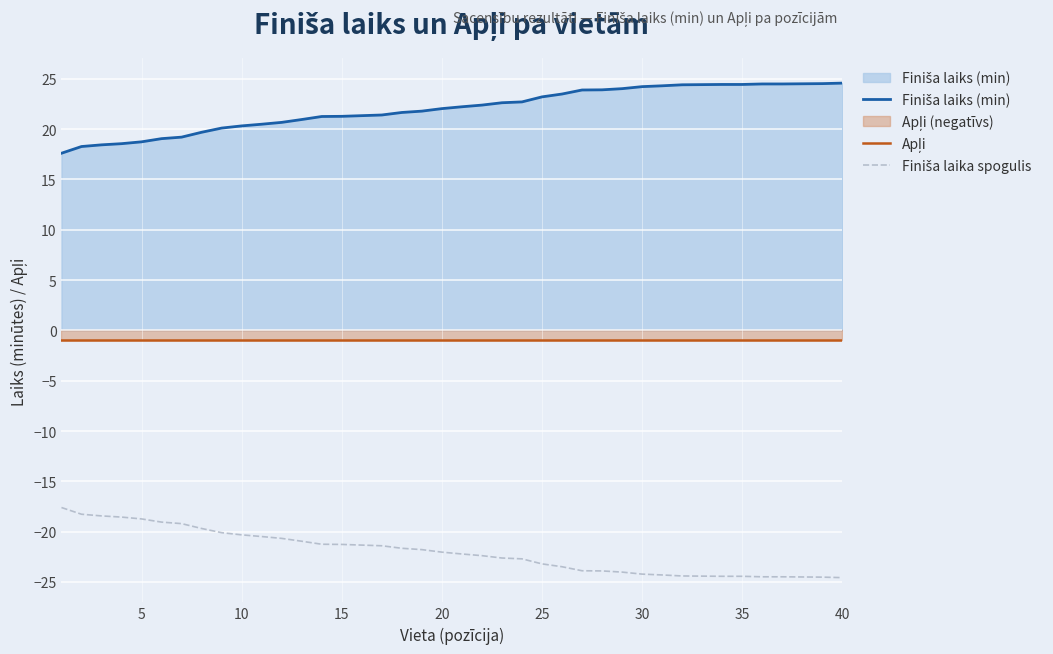

What is the difference between the highest and lowest values at 40?

49.1